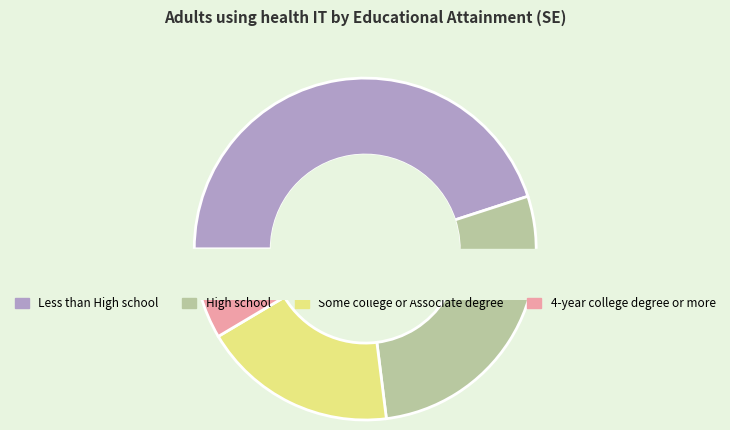

Do 4-year college degree or more and Some college or Associate degree together represent more than half of the pie?

No